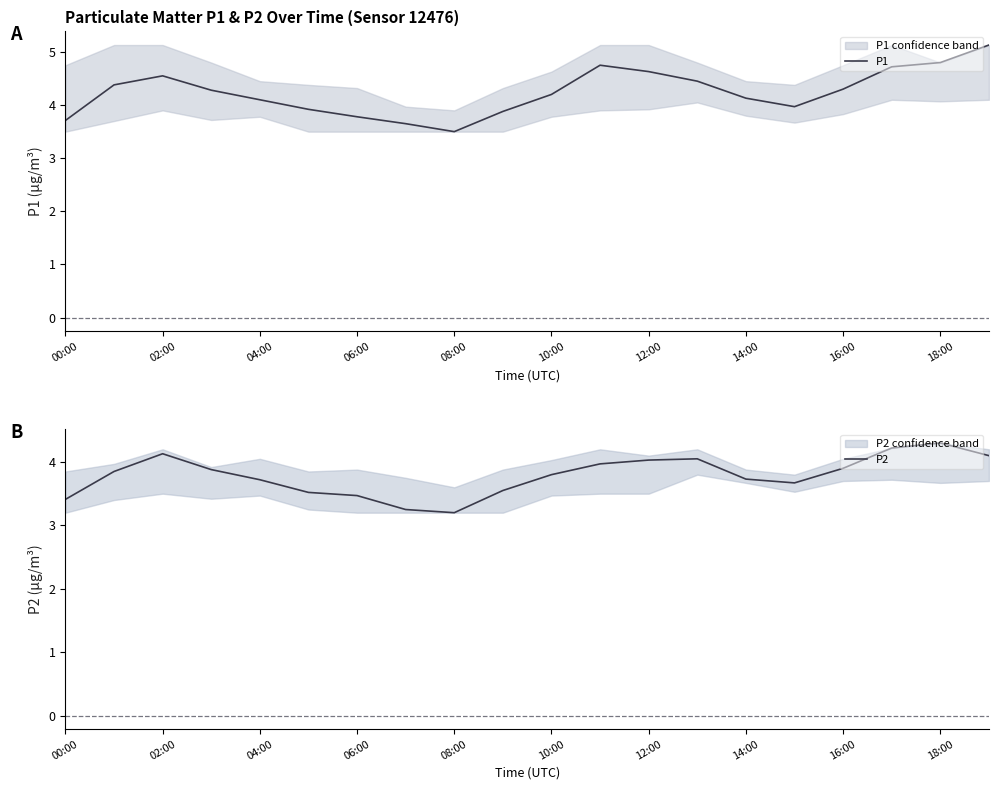

How many distinct data groups are displayed?

2